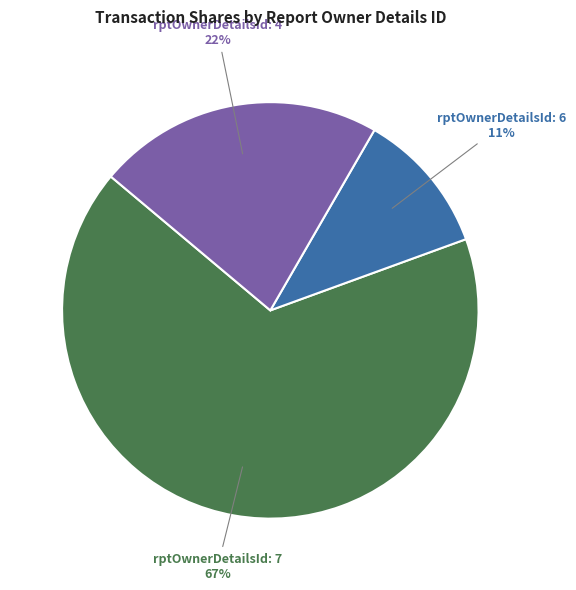

Between rptOwnerDetailsId: 4 and rptOwnerDetailsId: 7, which is larger?

rptOwnerDetailsId: 7